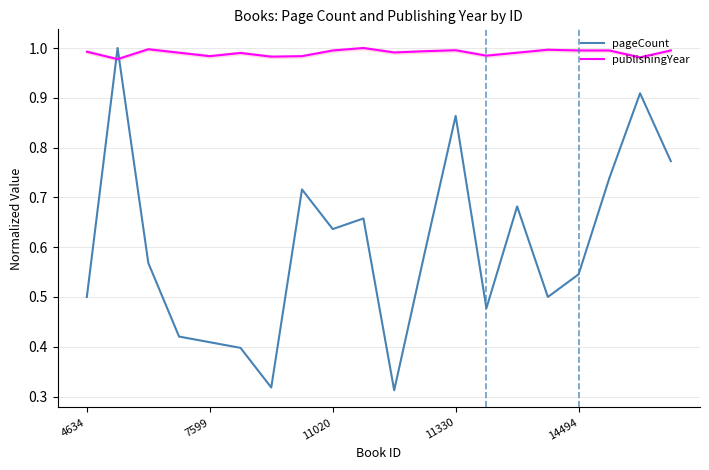

True or false: pageCount has a value of 0.5 at 4634.

True